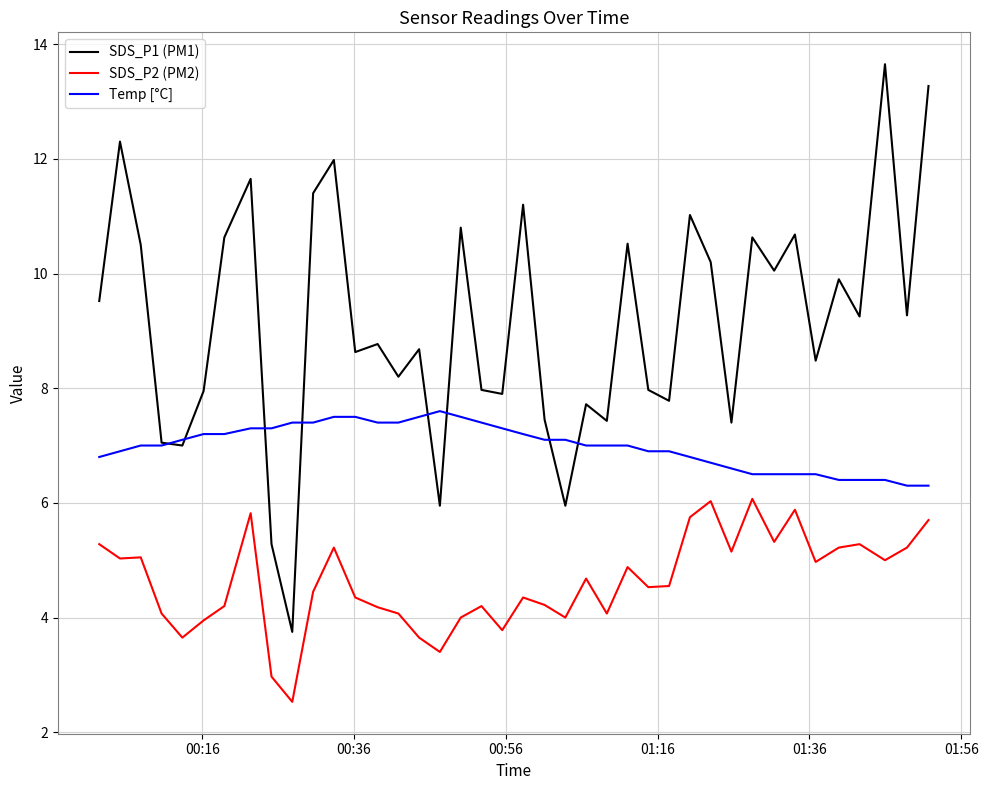

List the series in order of their overall mean, highest first.

SDS_P1 (PM1), Temp [°C], SDS_P2 (PM2)